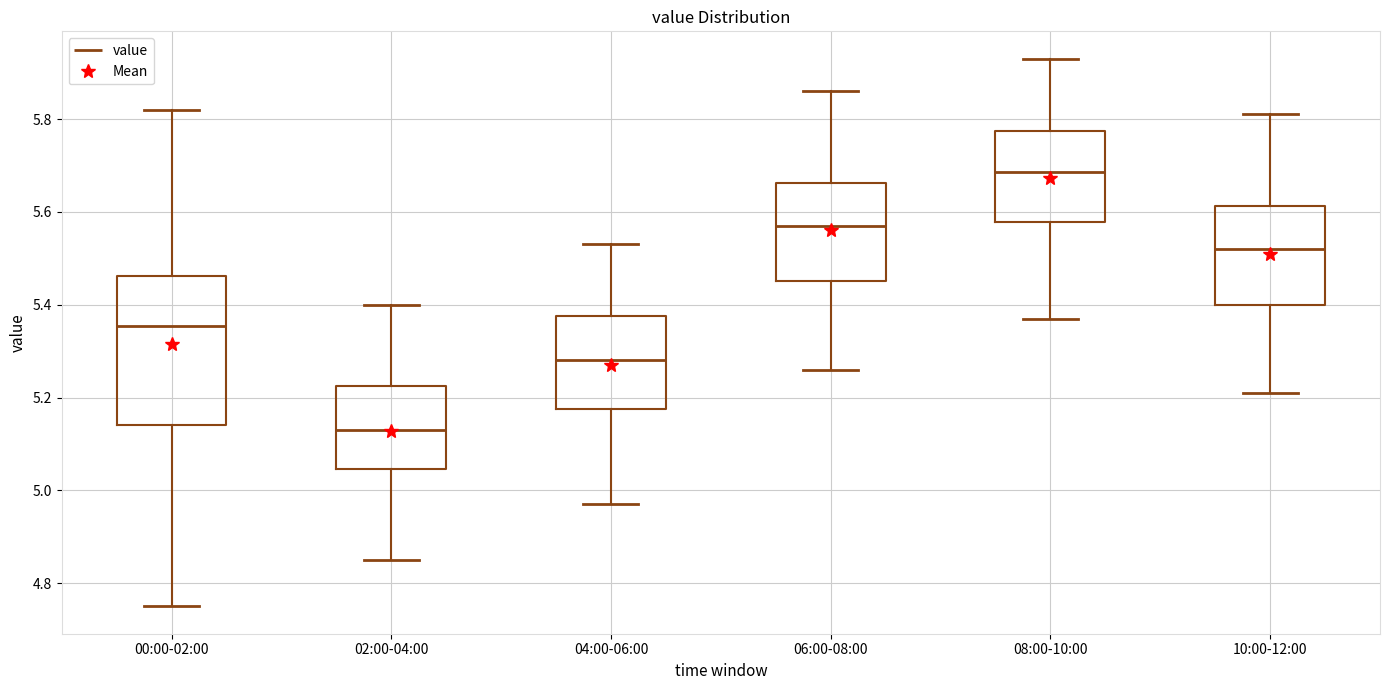

Which box is the tallest, from its lower edge to its upper edge?

00:00-02:00